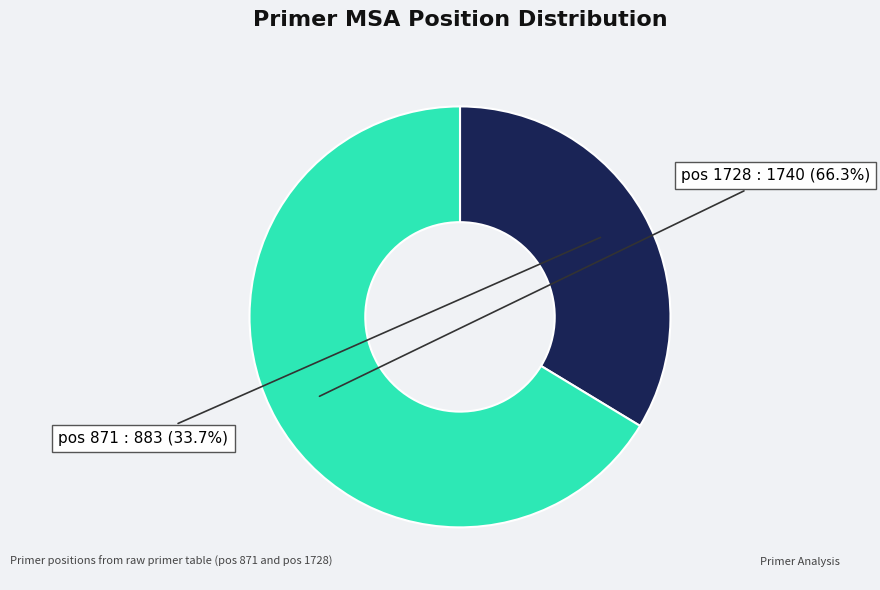

Between pos 1728 and pos 871, which is larger?

pos 1728